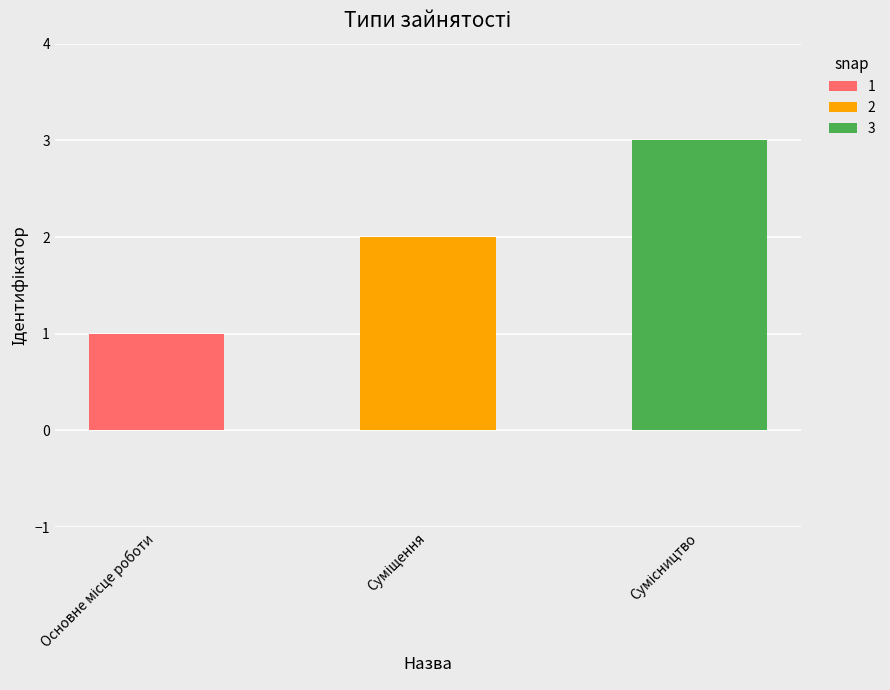

Rank the categories by value from lowest to highest.

Основне місце роботи, Суміщення, Сумісництво